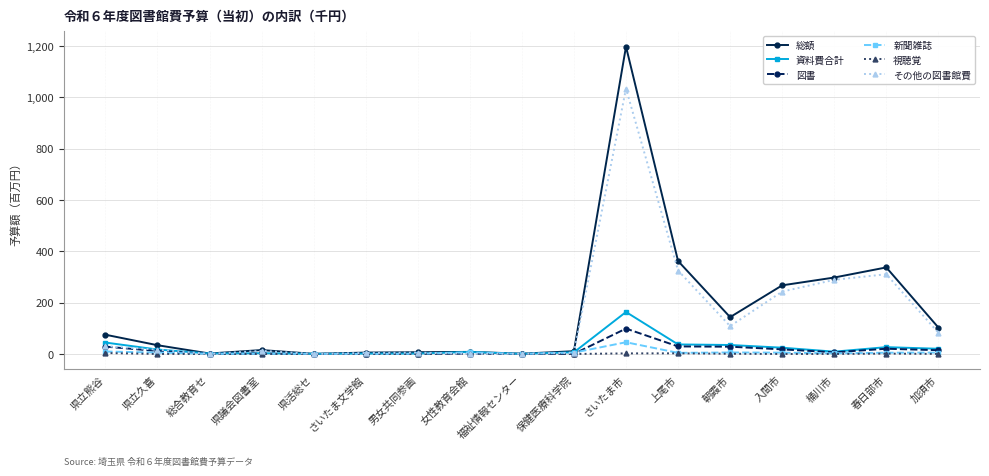

Which series has the largest range (max minus min)?

総額